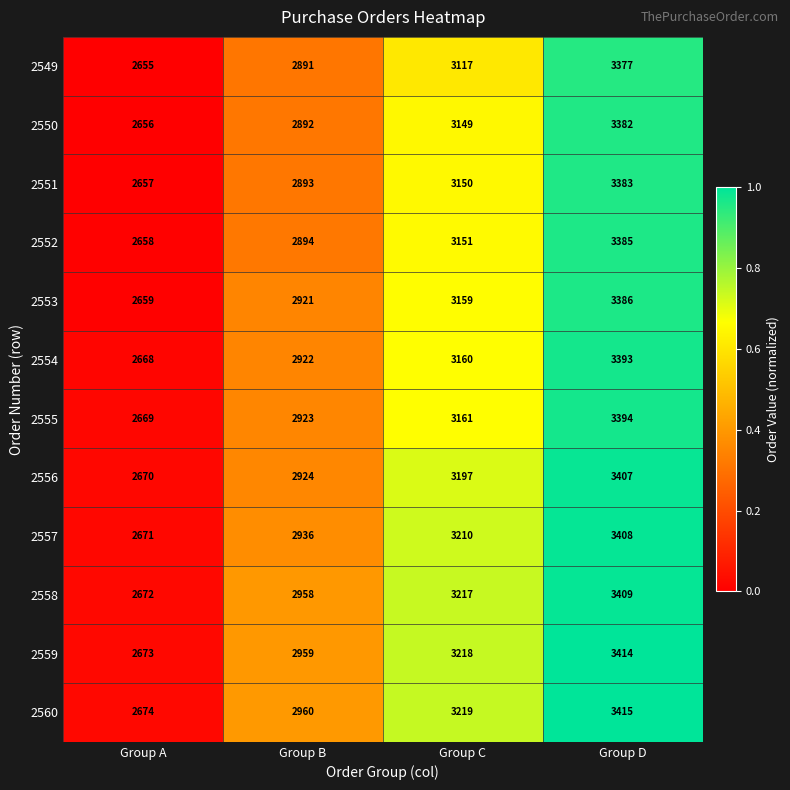

What is the spread (max minus min) of values at Group D?

38